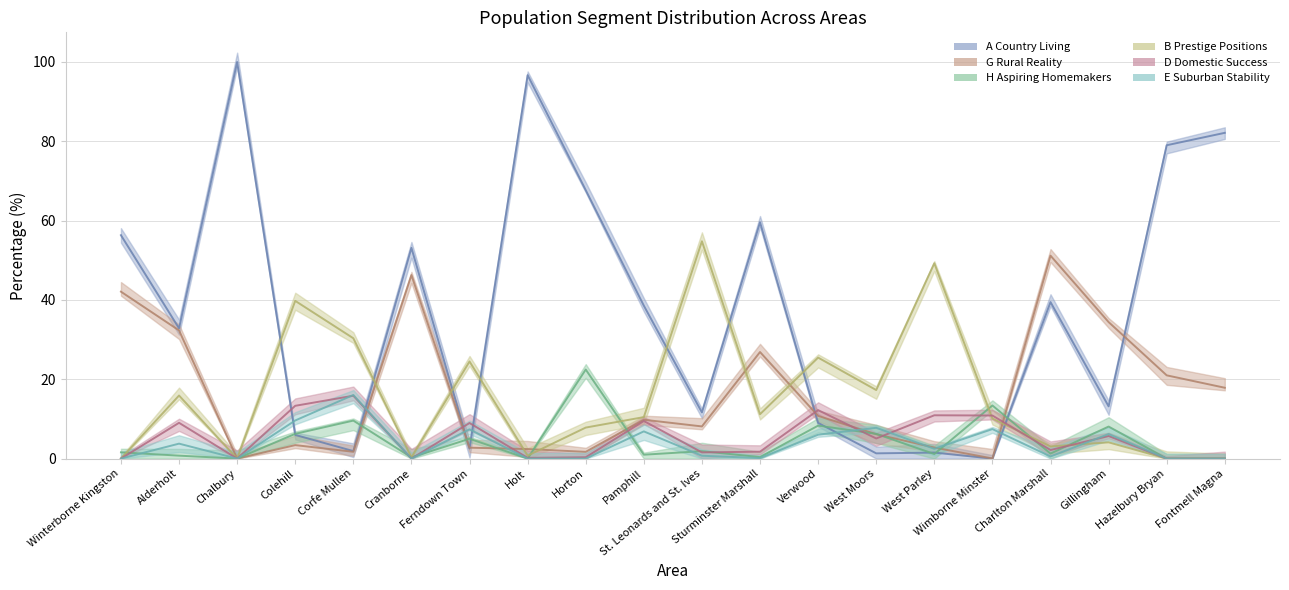

What is the difference between the D Domestic Success values at Pamphill and Horton?

9.1